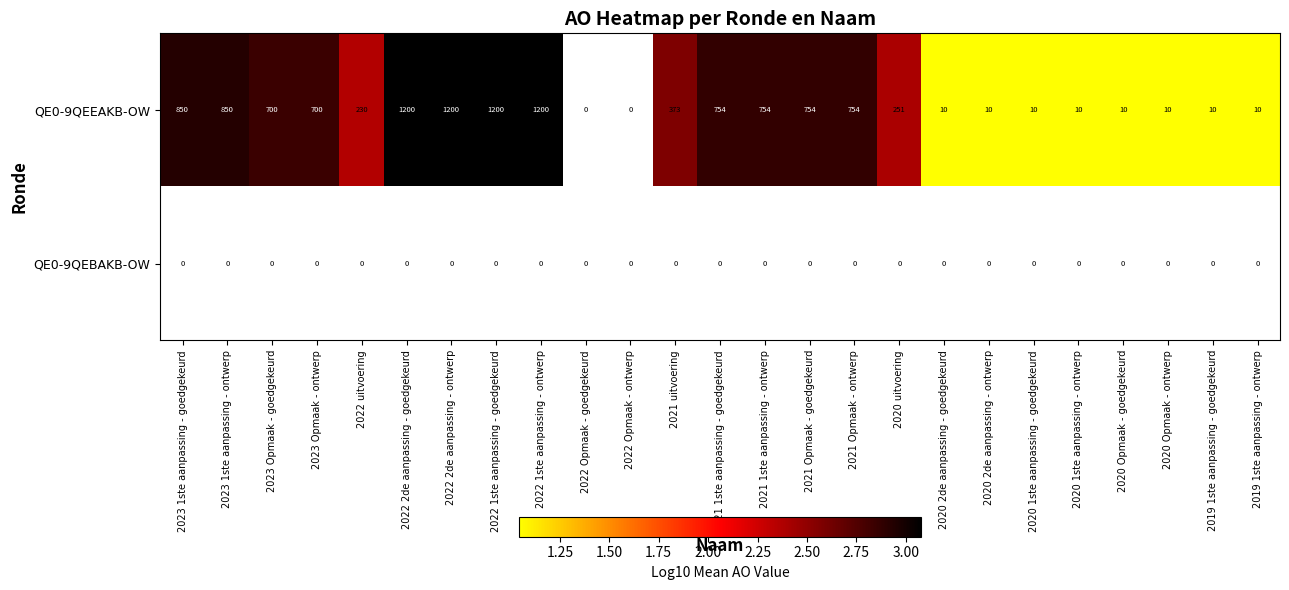

Is it true that QE0-9QEEAKB-OW equals 10 at 2020 1ste aanpassing - goedgekeurd?

True